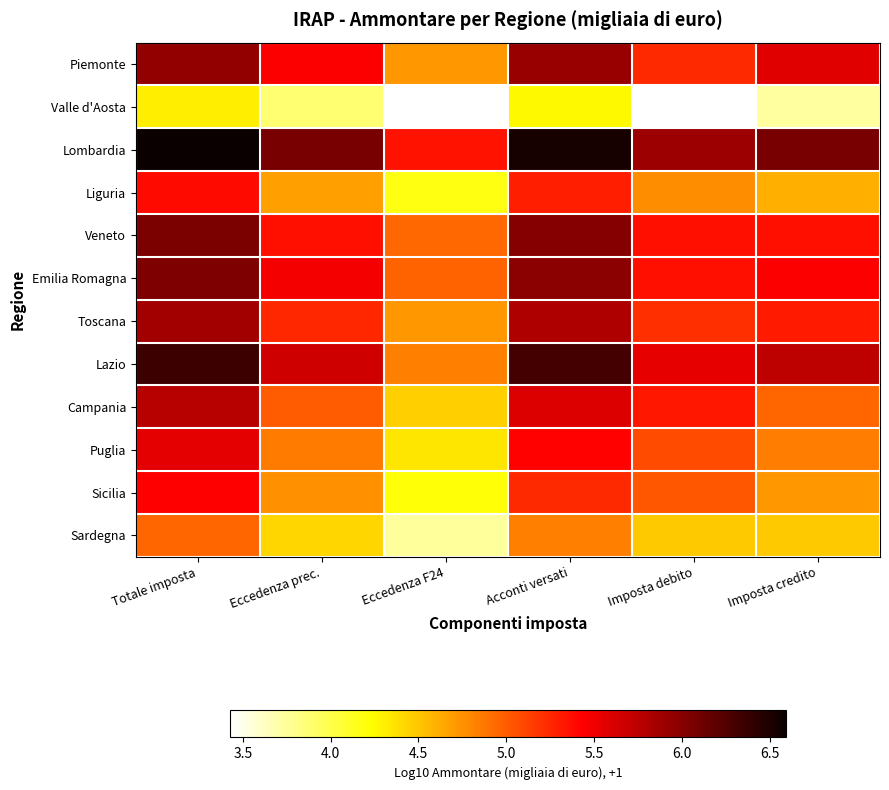

How many data points does each series have?

6